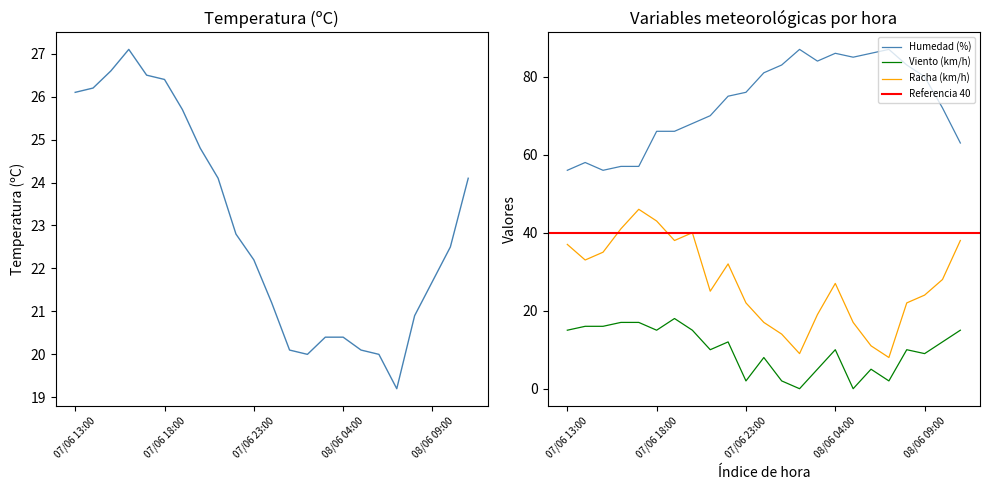

Where does the Racha (km/h) series first go above 27?

07/06 13:00